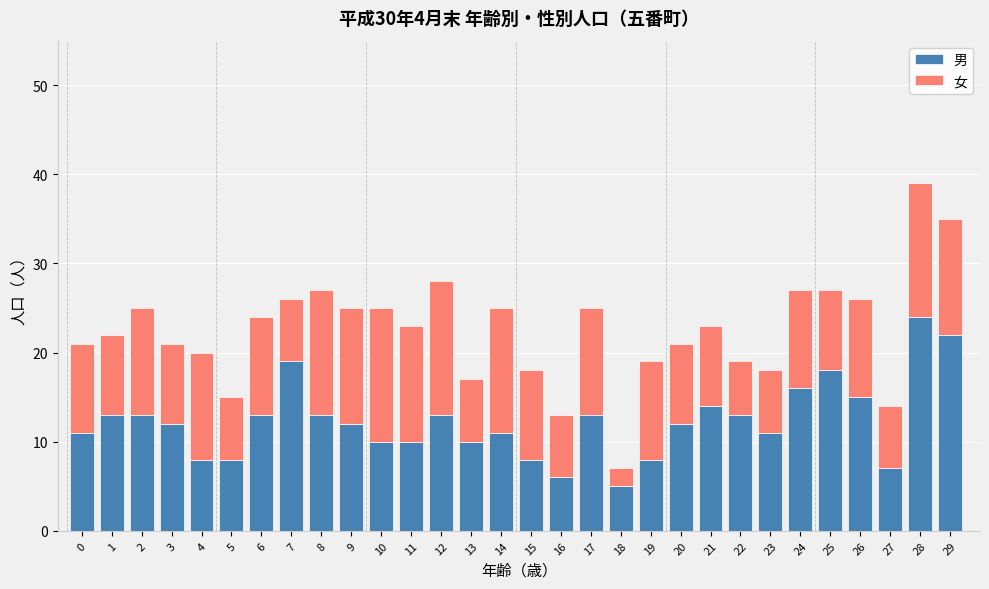

The value of 男 at 1 is 22. True or false?

False